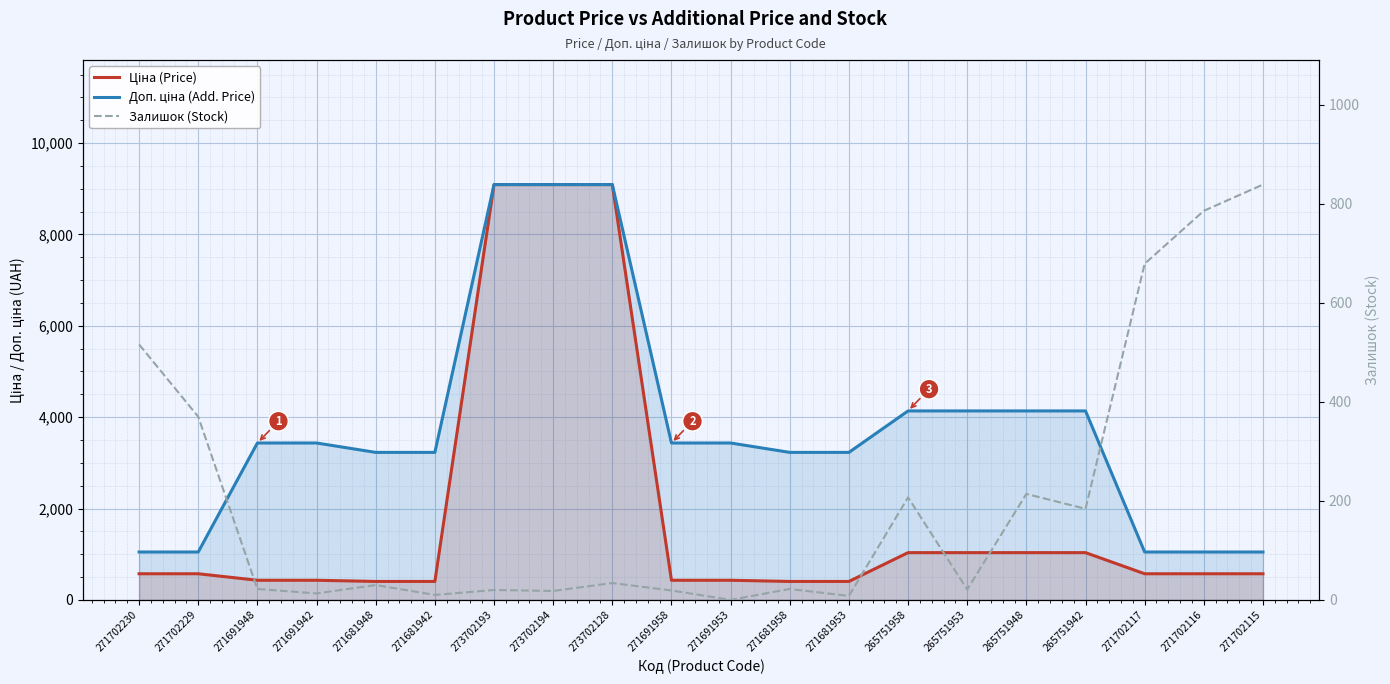

What is the sum of all Ціна (Price) values?

37602.1